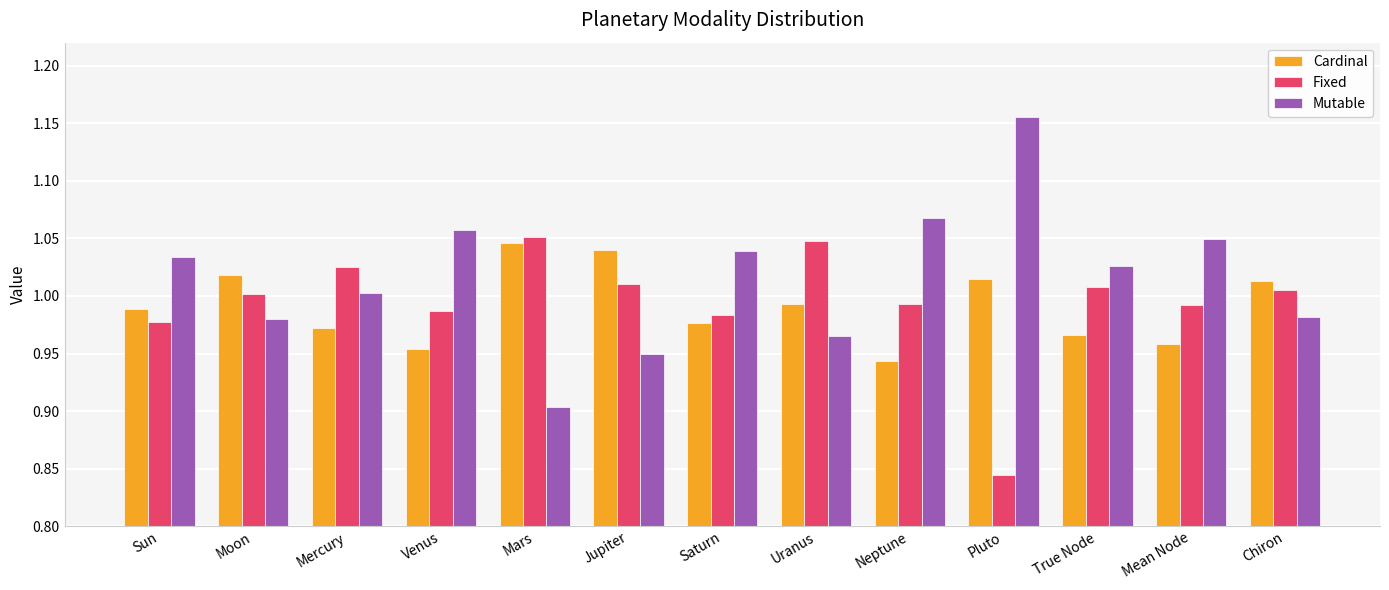

What is the sum of all Fixed values?

12.9